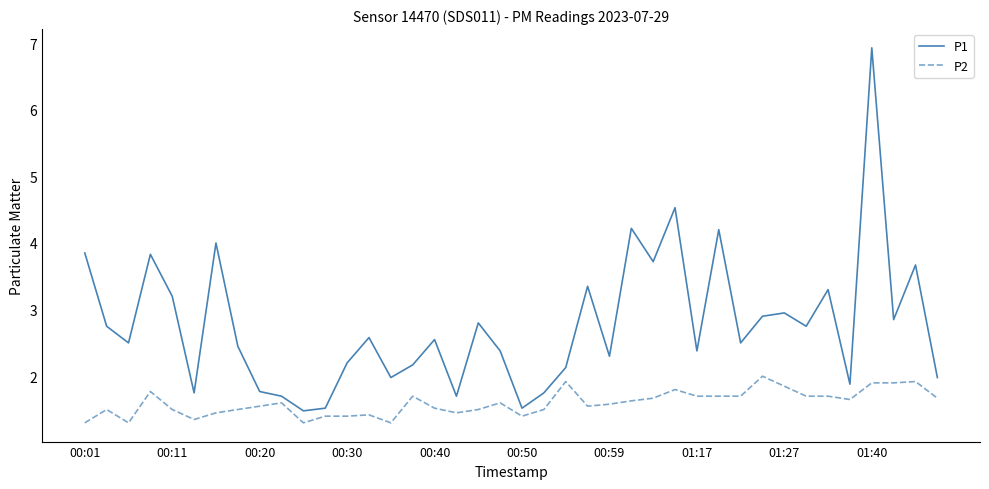

Which series has the largest range (max minus min)?

P1